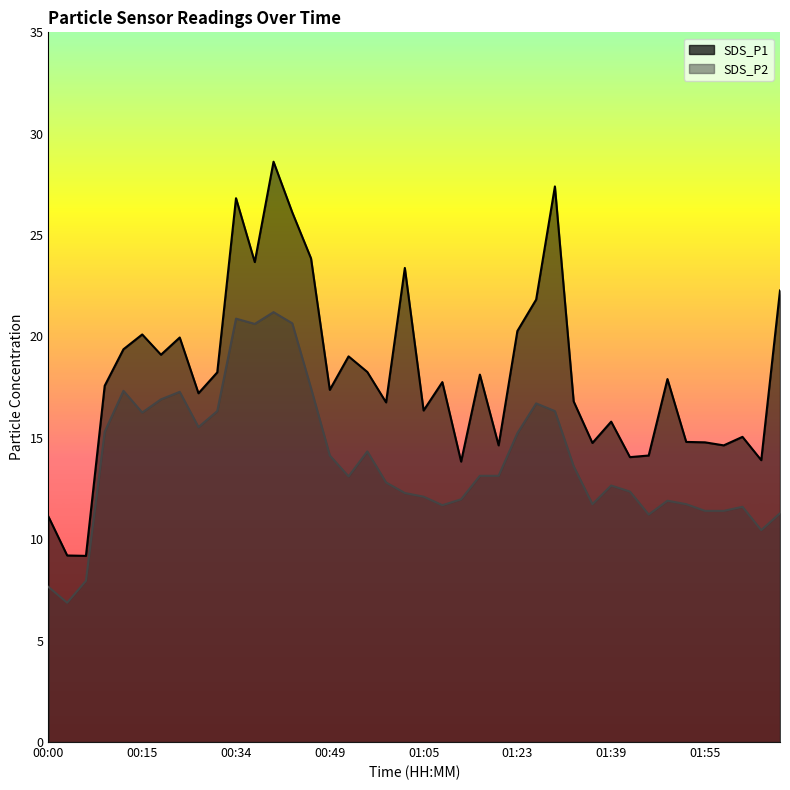

What is the spread (max minus min) of values at 00:52?

5.9